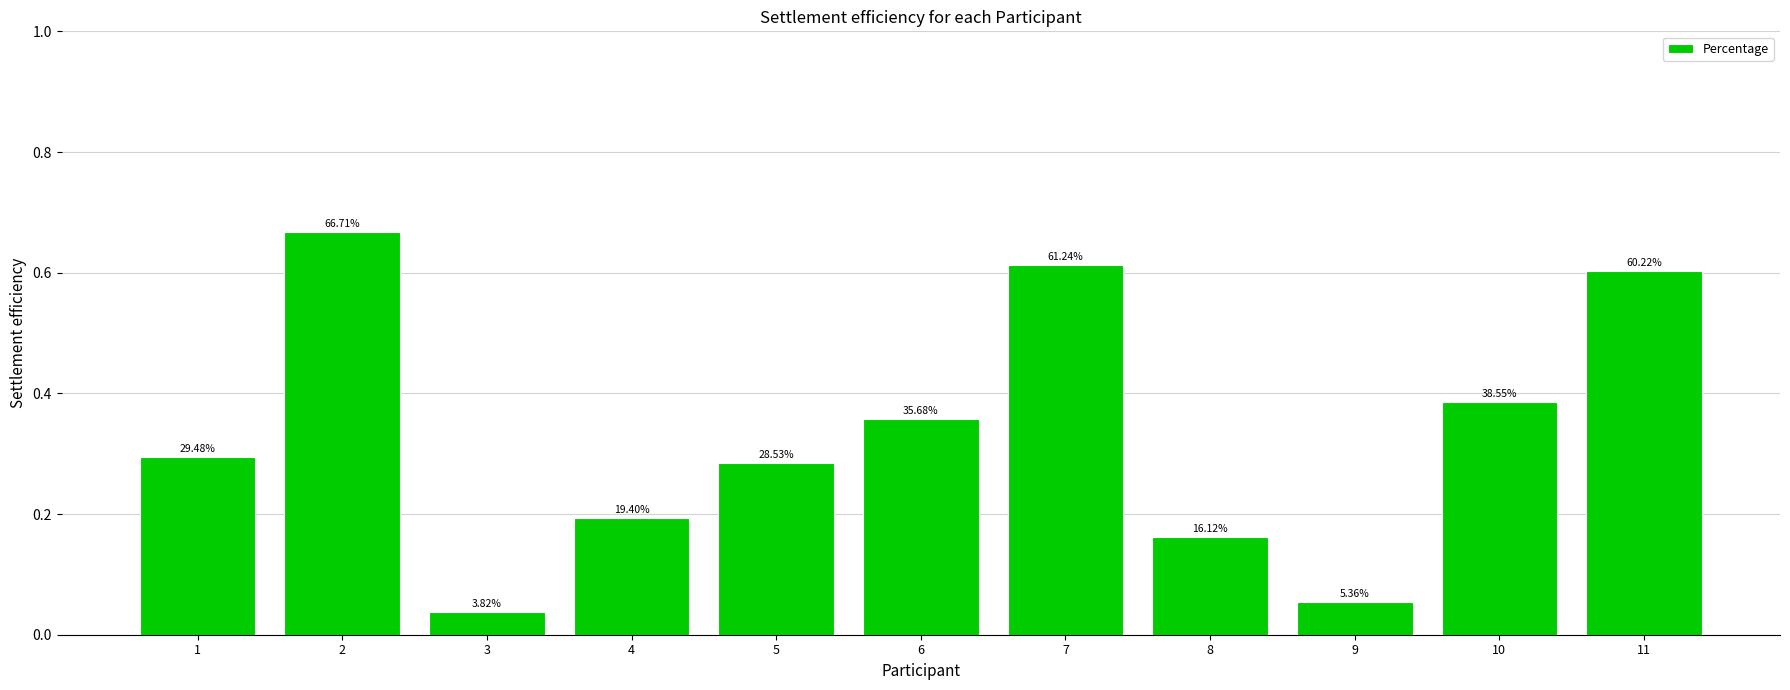

Which label corresponds to the largest value in the chart?

2